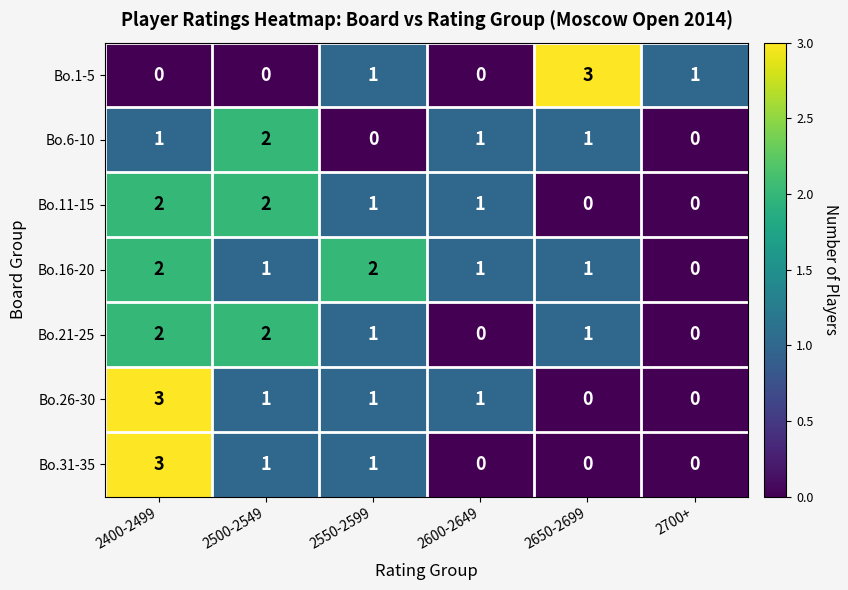

How many Bo.26-30 values are between 0 and 1?

5